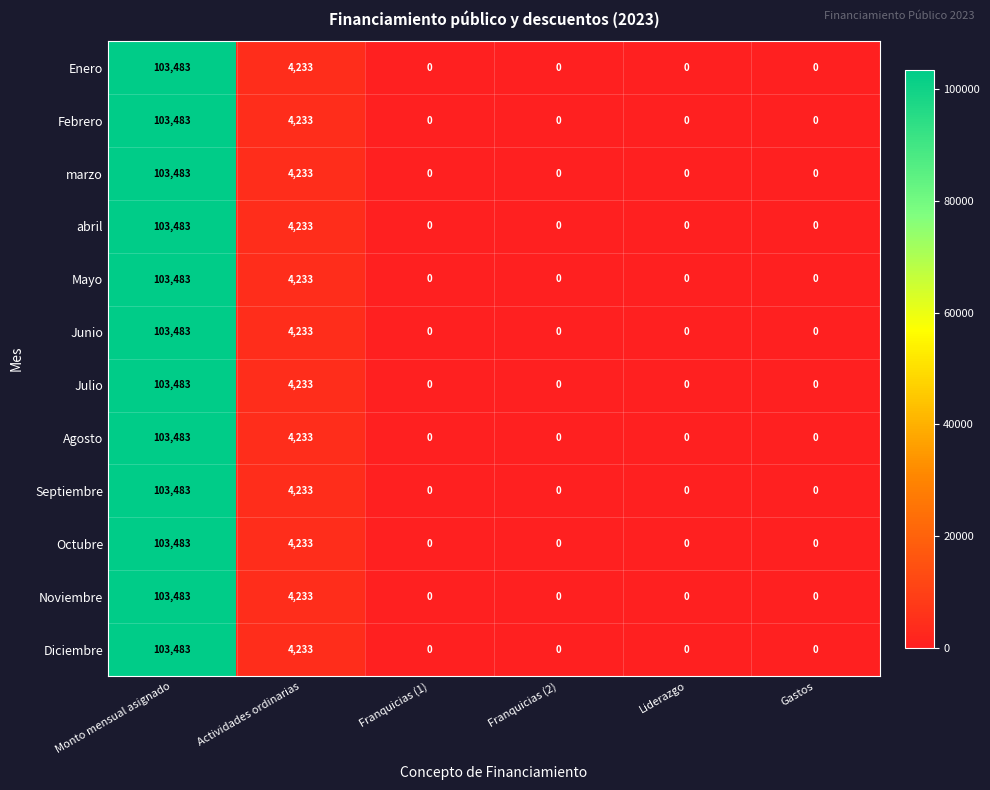

Is it true that Agosto equals 4233 at Actividades ordinarias?

True